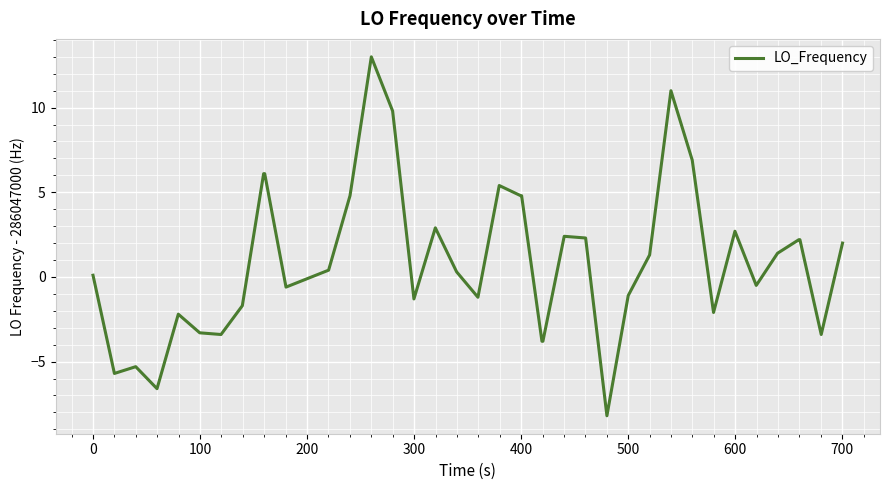

What is the smallest value displayed?

-8.2